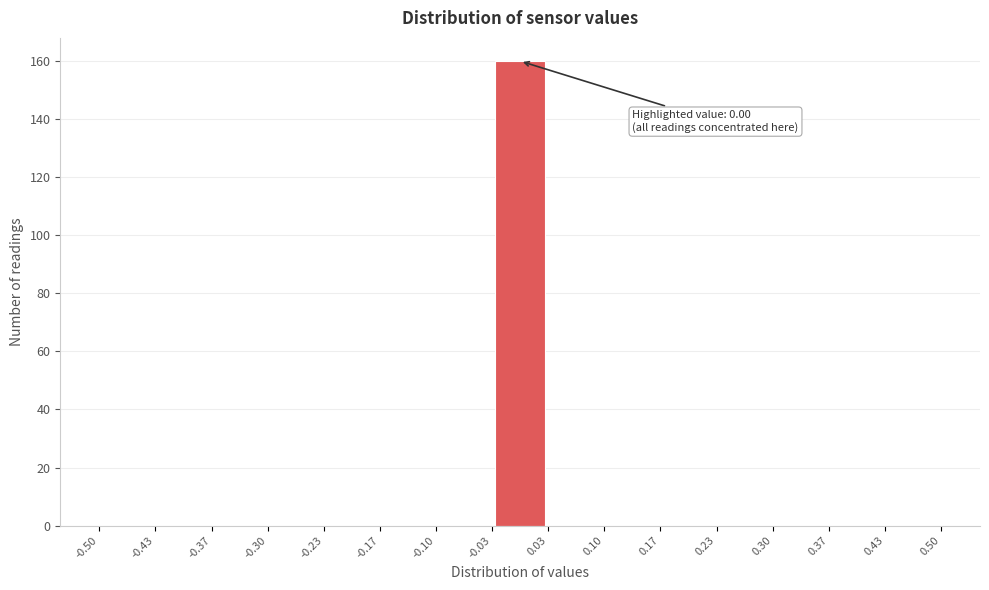

Which range on the x-axis has the tallest bar?

-0.03 to 0.03